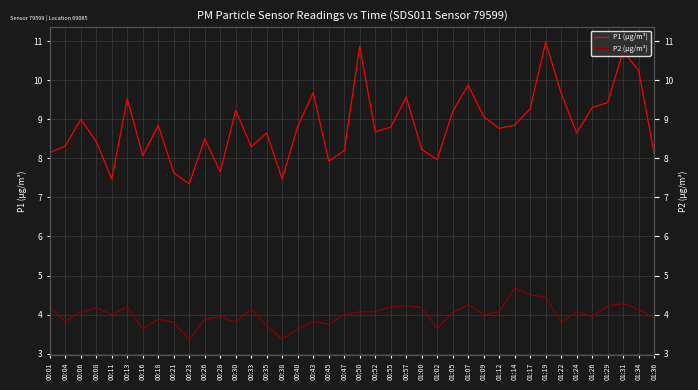

At 01:00, list the series in order from largest to smallest.

P1 (µg/m³), P2 (µg/m³)